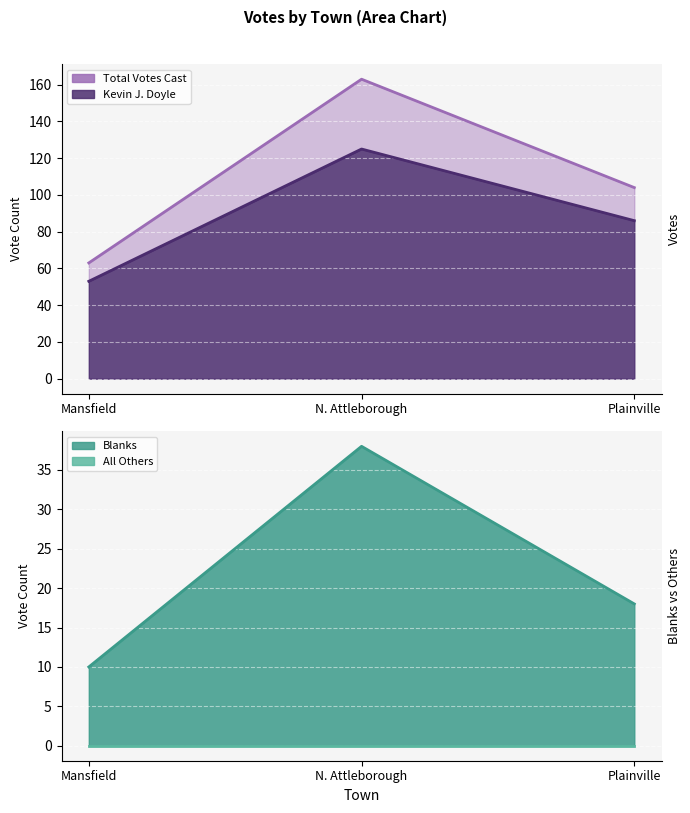

Where does the Total Votes Cast line series first go above 104?

N. Attleborough